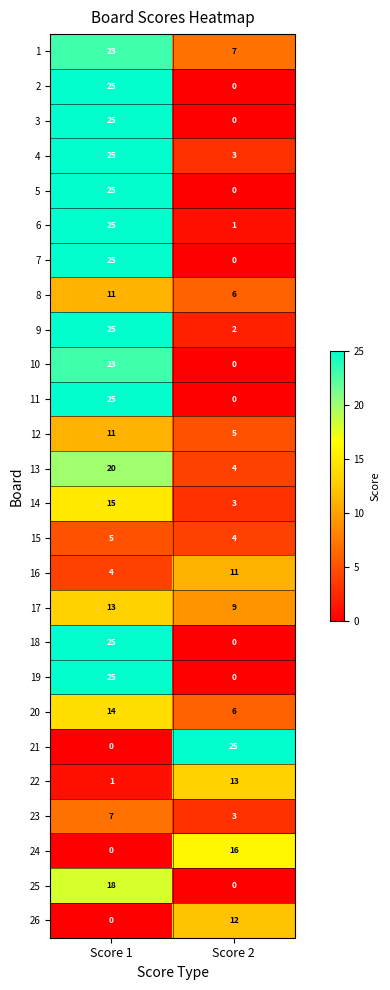

What is the total value across all series at Score 1?

415